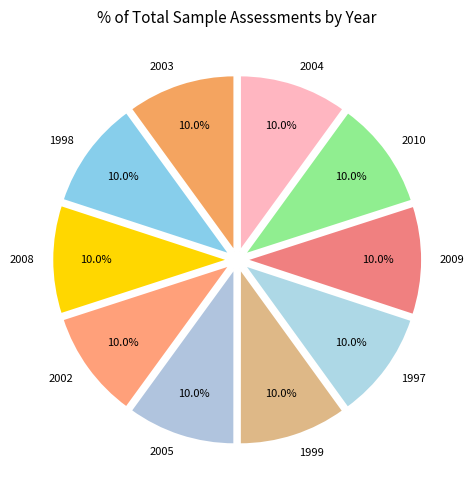

Does any single category account for the majority?

No